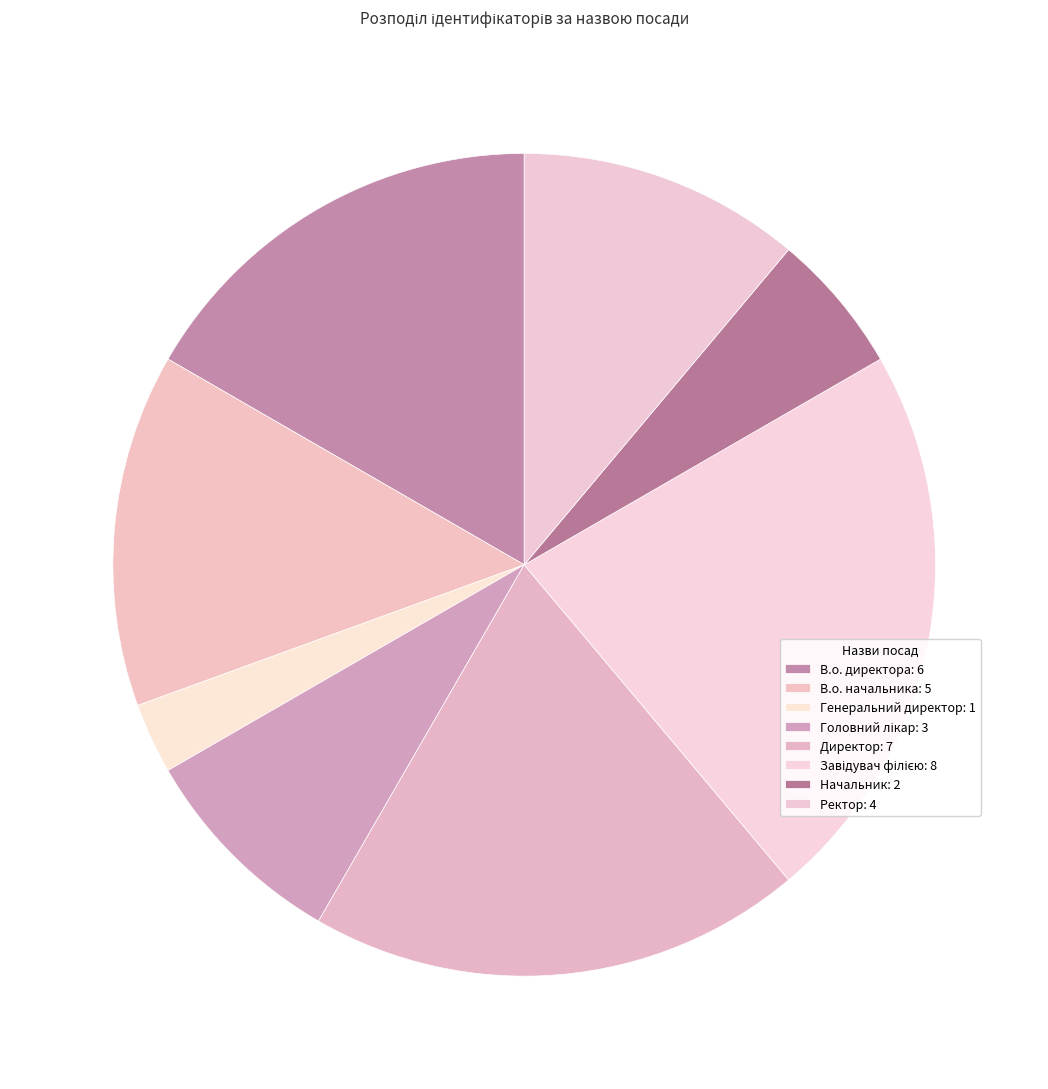

Count the number of slices in the pie.

8